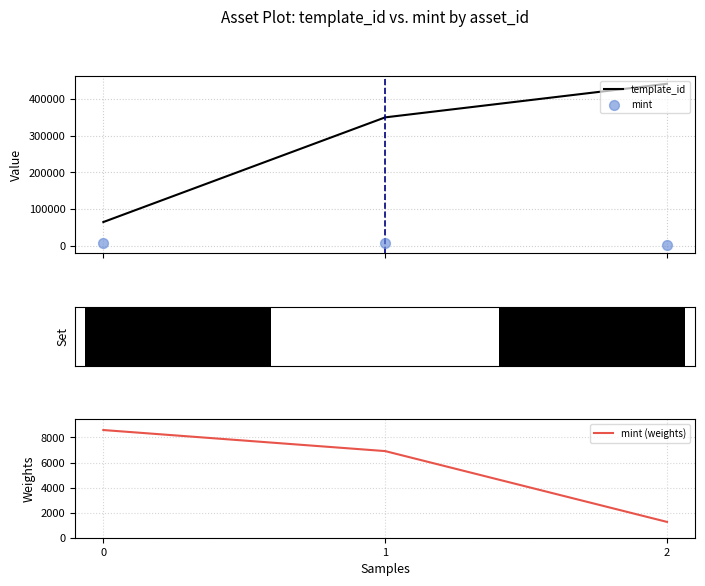

What is the total value across all series at 1?

363345